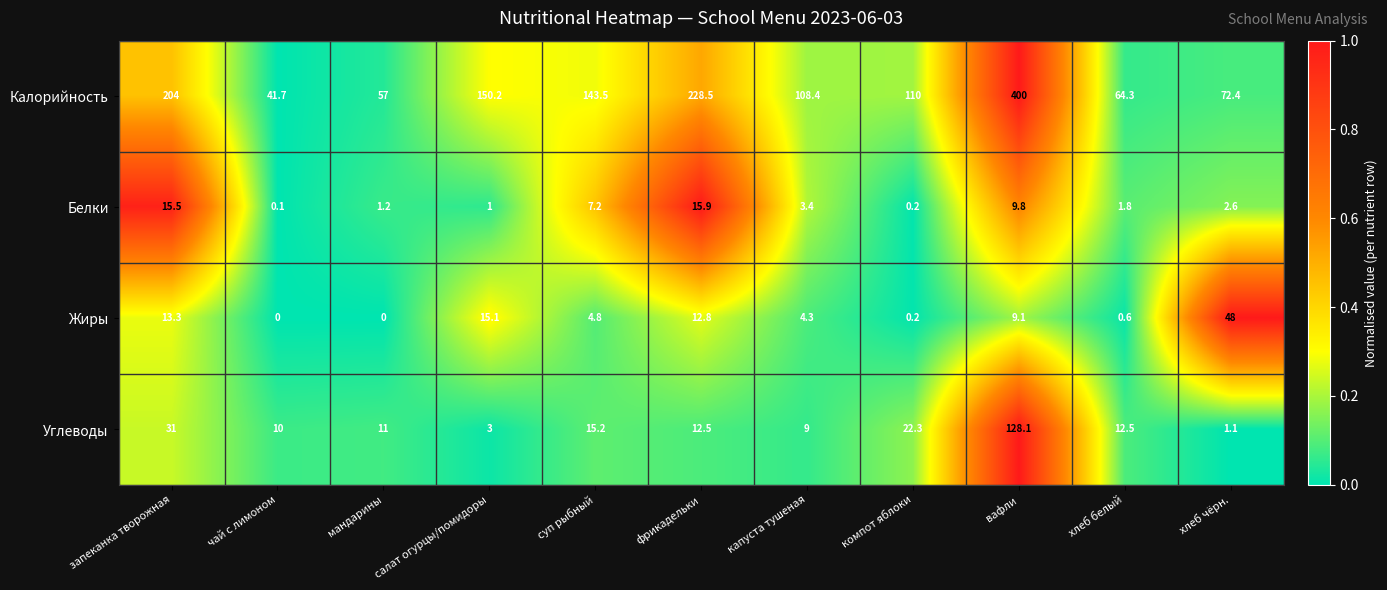

Read the Калорийность value at салат огурцы/помидоры.

150.2